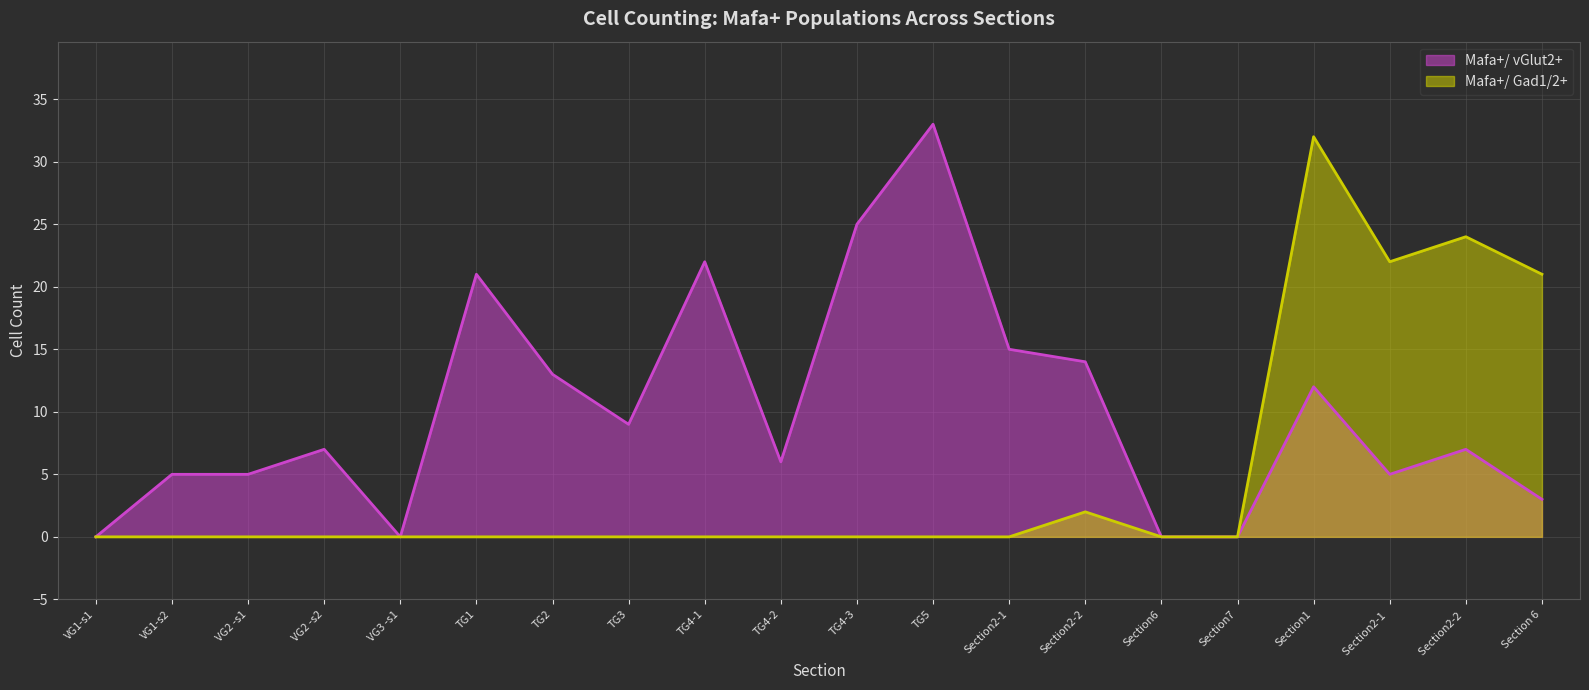

What is the difference between the second highest and minimum values in the Mafa+/ vGlut2+ series?

25